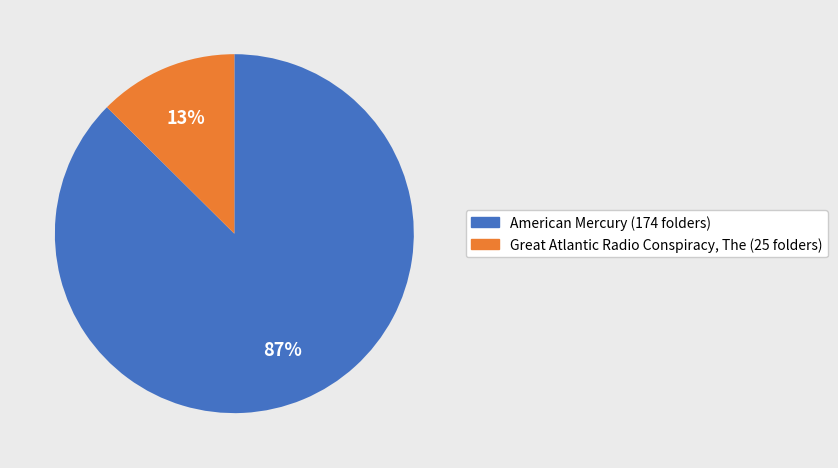

Do American Mercury and Great Atlantic Radio Conspiracy, The together represent more than half of the pie?

Yes